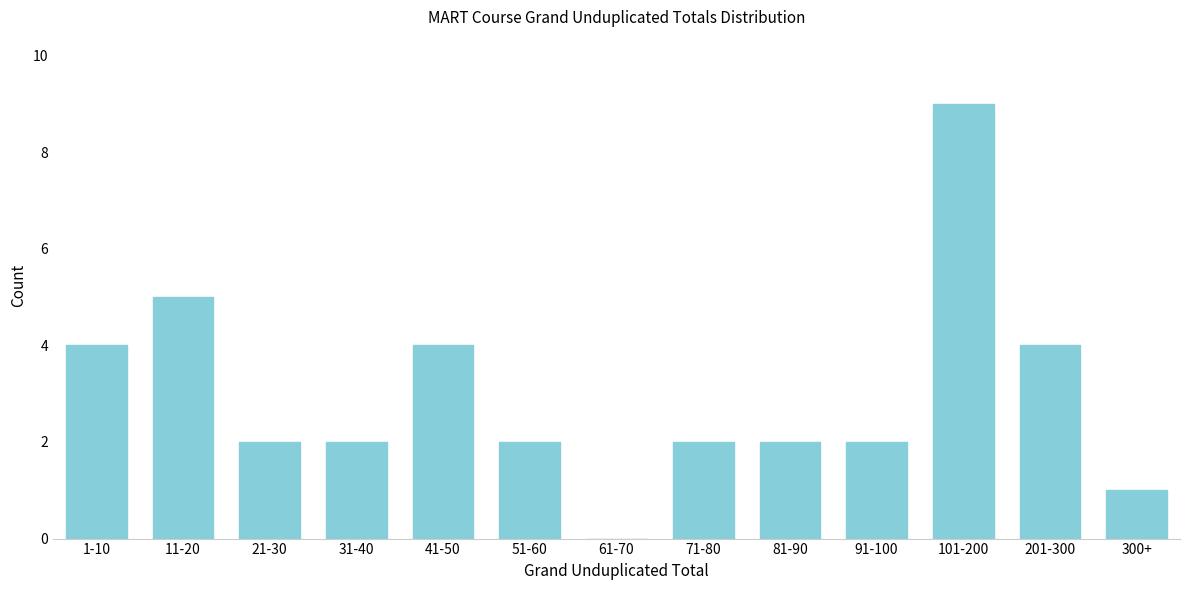

Reading left to right, list all the values displayed in this chart.

1-10=4	11-20=5	21-30=2	31-40=2	41-50=4	51-60=2	61-70=0	71-80=2	81-90=2	91-100=2	101-200=9	201-300=4	300+=1